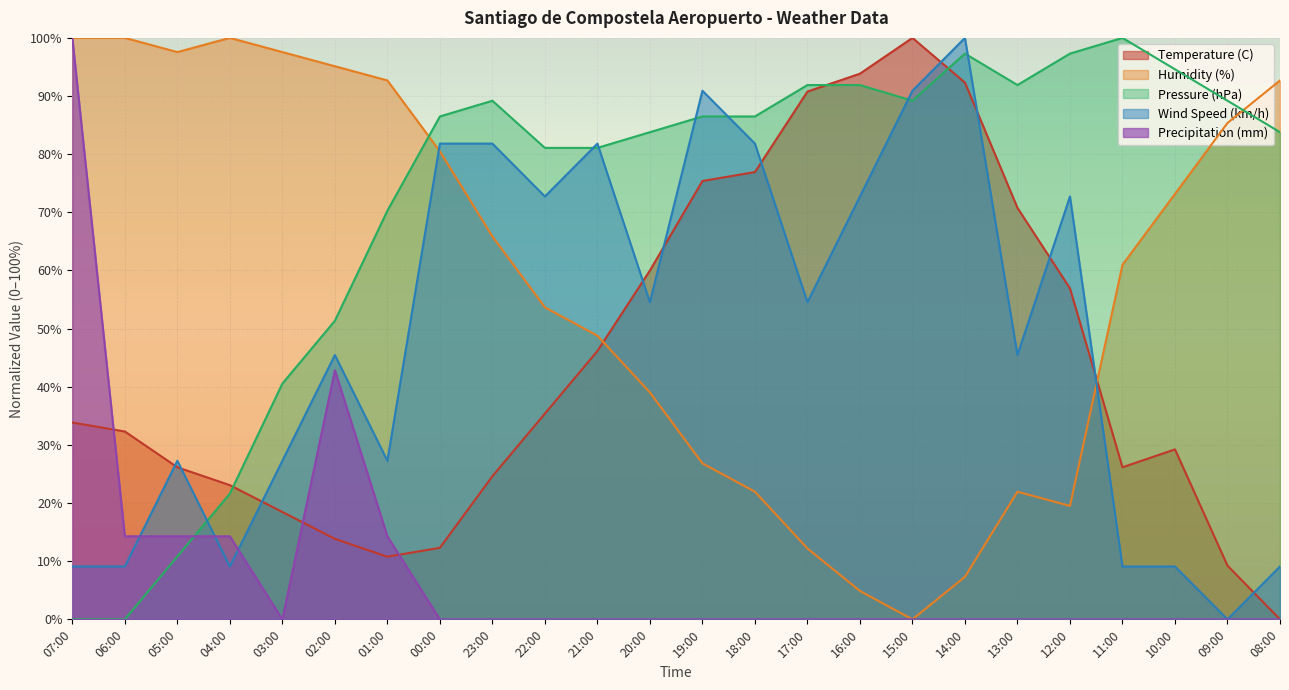

Reading right to left, transcribe all the data shown in this chart.

Temperature (C): 0.0	9.2	29.2	26.2	56.9	70.8	92.3	100.0	93.8	90.8	76.9	75.4	60.0	46.2	35.4	24.6	12.3	10.8	13.8	18.5	23.1	26.2	32.3	33.8
Humidity (%): 92.7	85.4	73.2	61.0	19.5	22.0	7.3	0.0	4.9	12.2	22.0	26.8	39.0	48.8	53.7	65.9	80.5	92.7	95.1	97.6	100.0	97.6	100.0	100.0
Pressure (hPa): 83.8	89.2	94.6	100.0	97.3	91.9	97.3	89.2	91.9	91.9	86.5	86.5	83.8	81.1	81.1	89.2	86.5	70.3	51.4	40.5	21.6	10.8	0.0	0.0
Wind Speed (km/h): 9.1	0.0	9.1	9.1	72.7	45.5	100.0	90.9	72.7	54.5	81.8	90.9	54.5	81.8	72.7	81.8	81.8	27.3	45.5	27.3	9.1	27.3	9.1	9.1
Precipitation (mm): 0.0	0.0	0.0	0.0	0.0	0.0	0.0	0.0	0.0	0.0	0.0	0.0	0.0	0.0	0.0	0.0	0.0	14.3	42.9	0.0	14.3	14.3	14.3	100.0